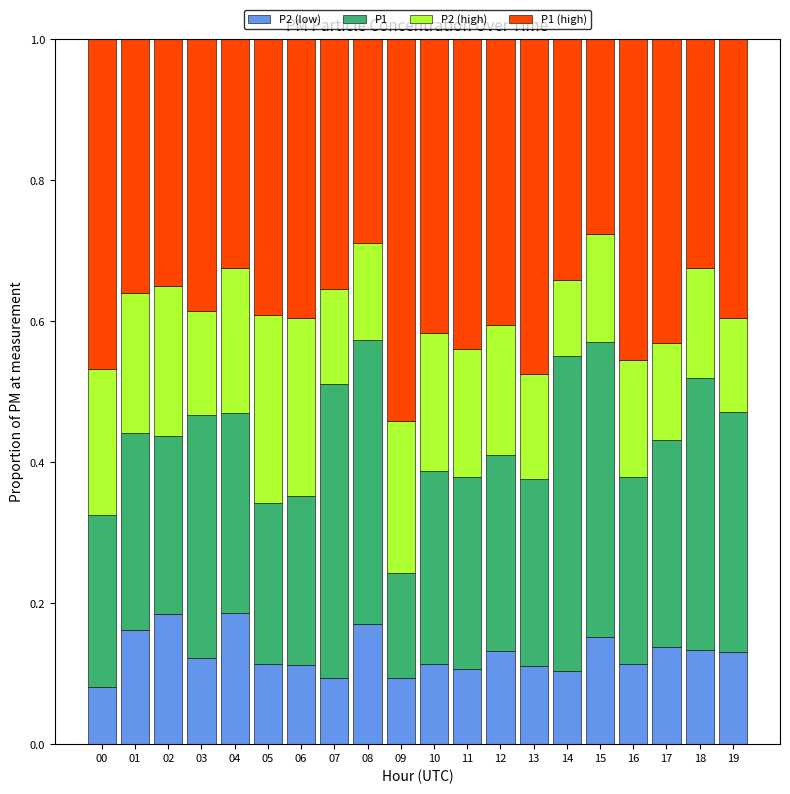

What is the total value across all series at 02?

1.0